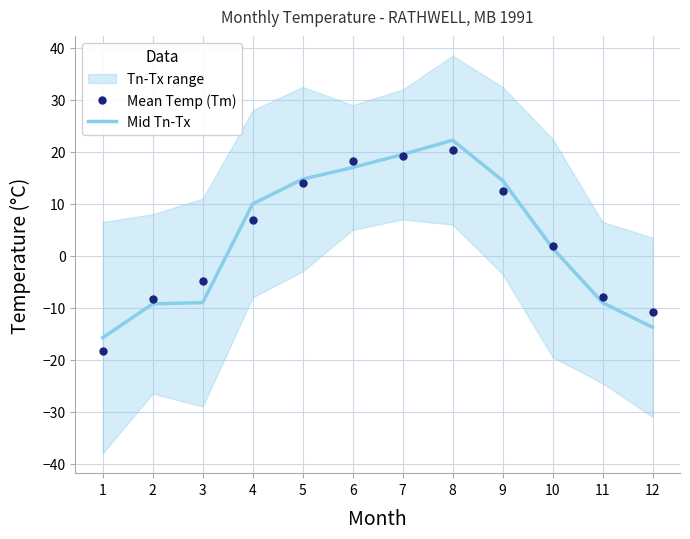

What is the difference between the Mean Temp (Tm) values at 12 and 7?

30.1